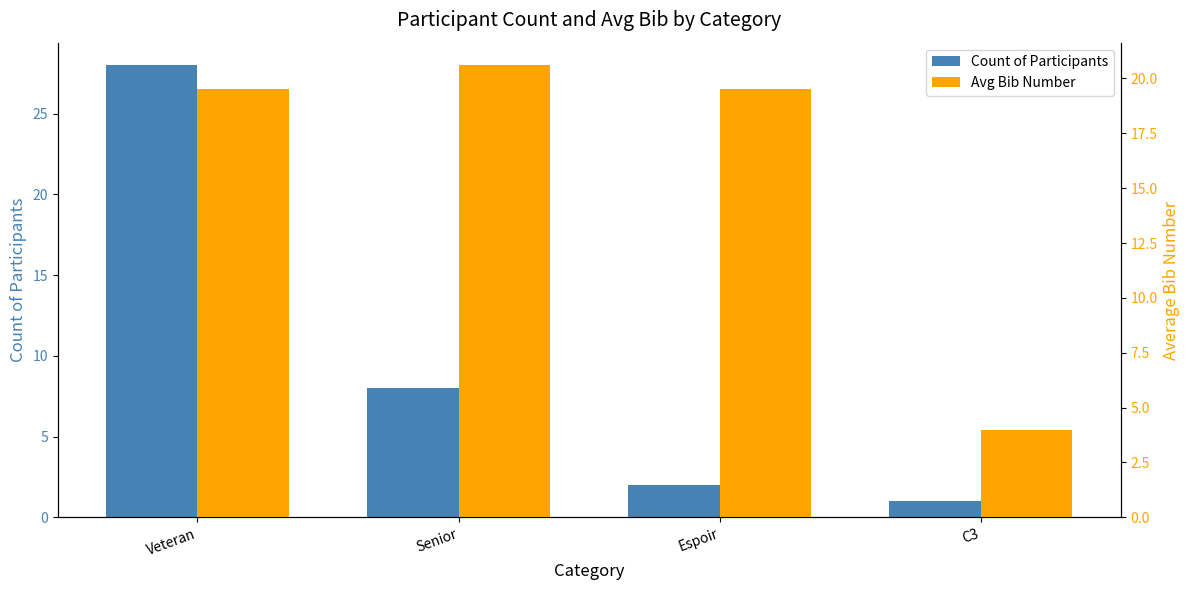

How many values in the Count of Participants series exceed 8?

1